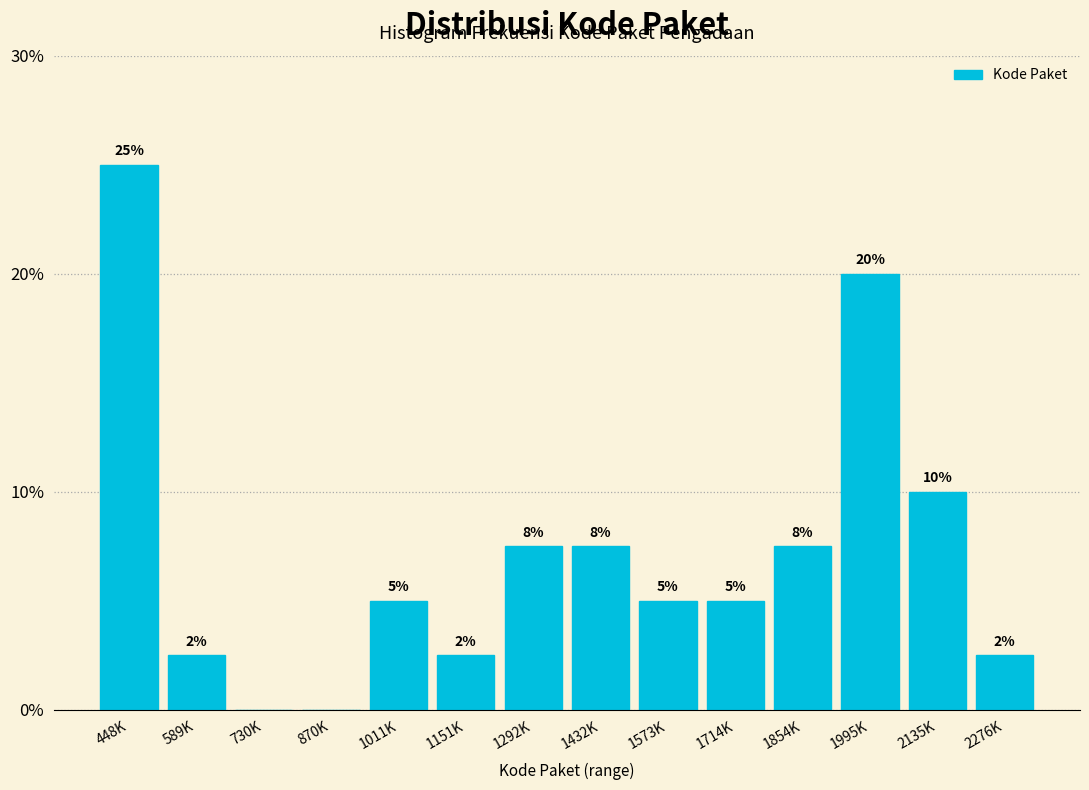

The chart shows a value of 3.4 at 589K. True or false?

False